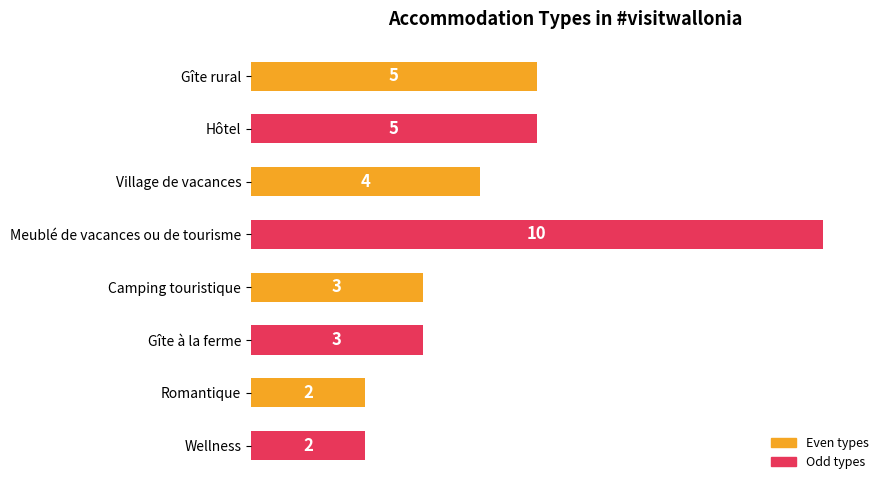

The value at Hôtel is 5. True or false?

True